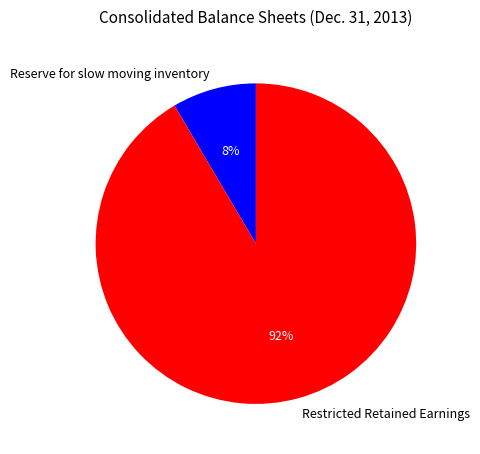

Which has a higher value, Reserve for slow moving inventory or Restricted Retained Earnings?

Restricted Retained Earnings